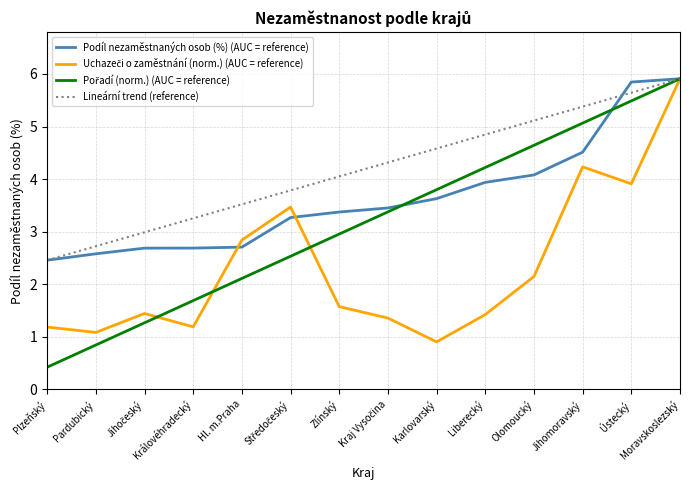

The Lineární trend (reference) series shows 5.1 at Olomoucký. True or false?

True